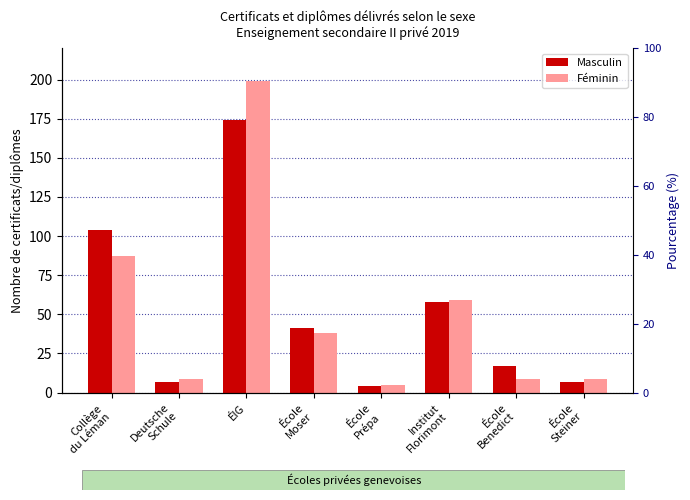

Between Collège
du Léman and ÉIG, which series saw the biggest shift?

Féminin